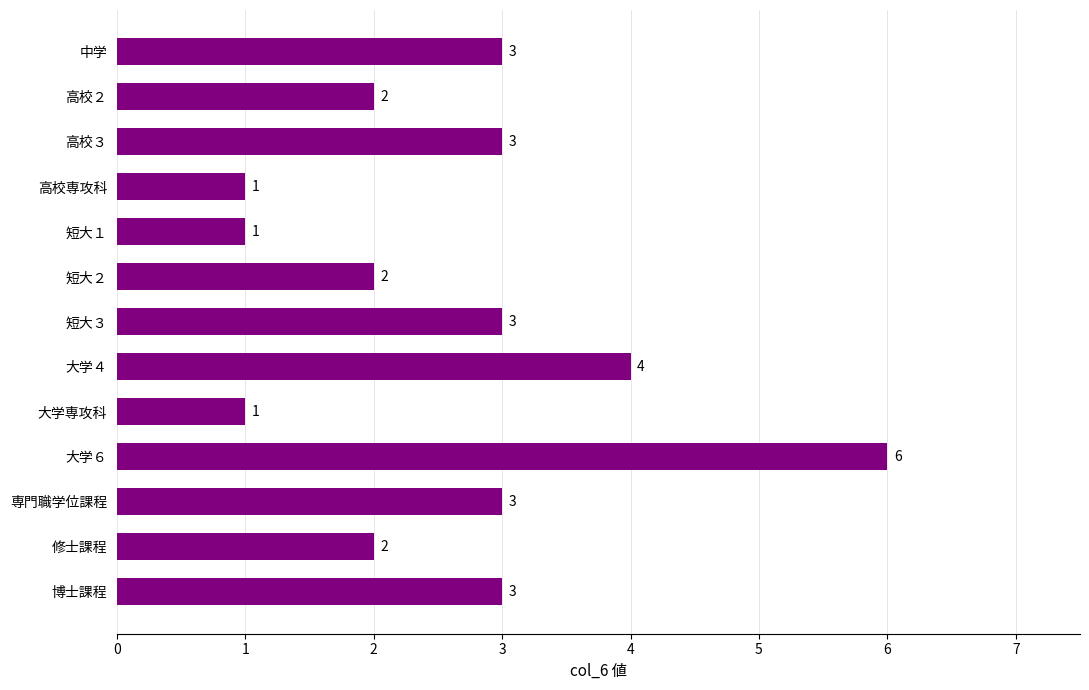

Is it true that the value at 博士課程 is 3?

True